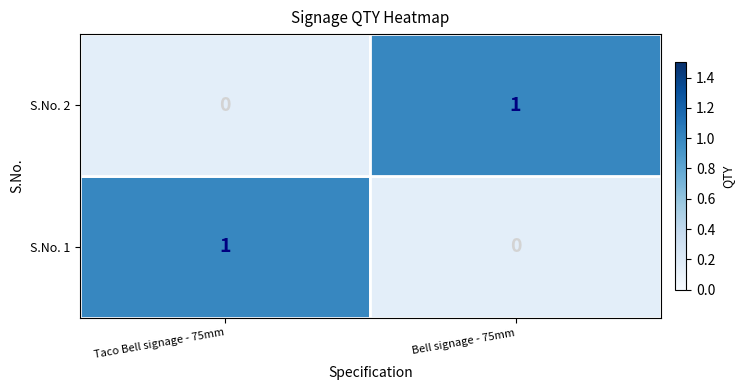

True or false: S.No. 2 has a value of 0 at Bell signage - 75mm.

False